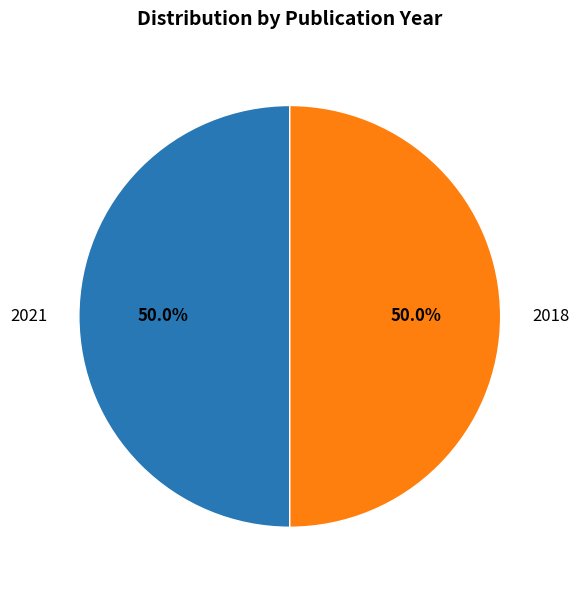

Count the number of slices in the pie.

2